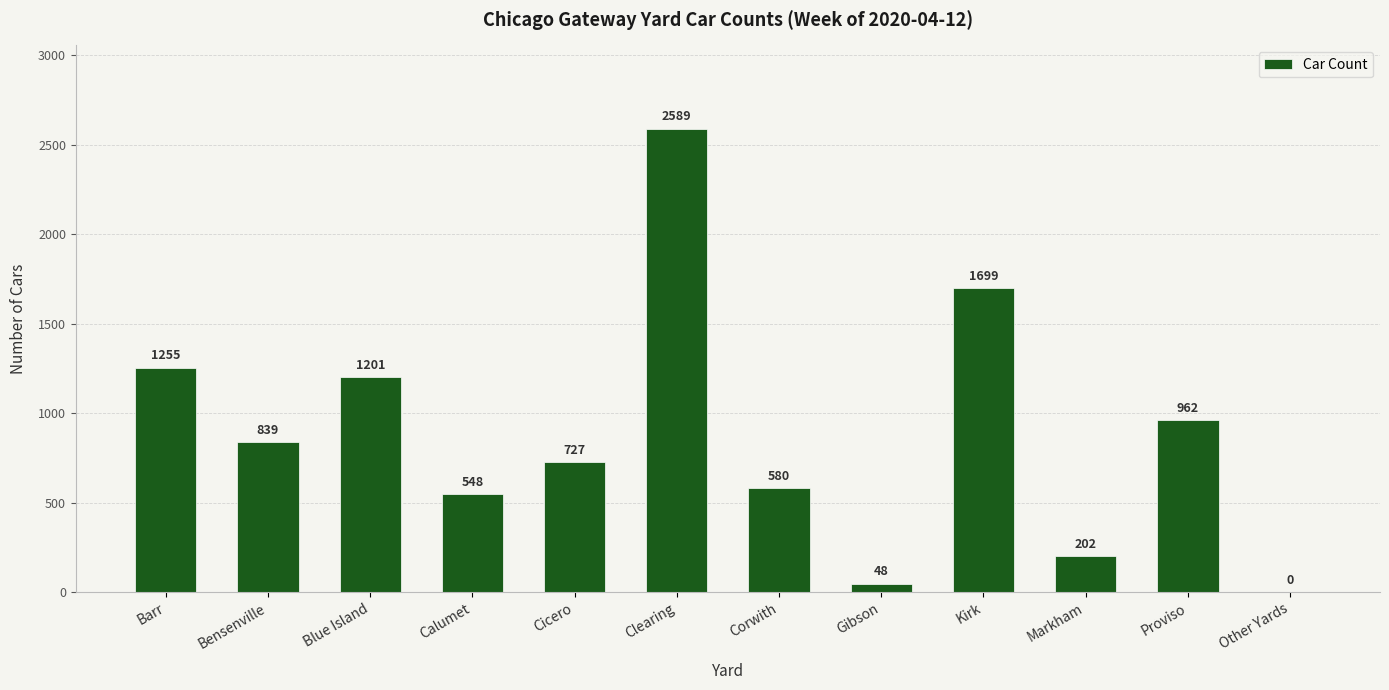

Reading right to left, extract all data points from this chart.

Other Yards=0	Proviso=962	Markham=202	Kirk=1699	Gibson=48	Corwith=580	Clearing=2589	Cicero=727	Calumet=548	Blue Island=1201	Bensenville=839	Barr=1255